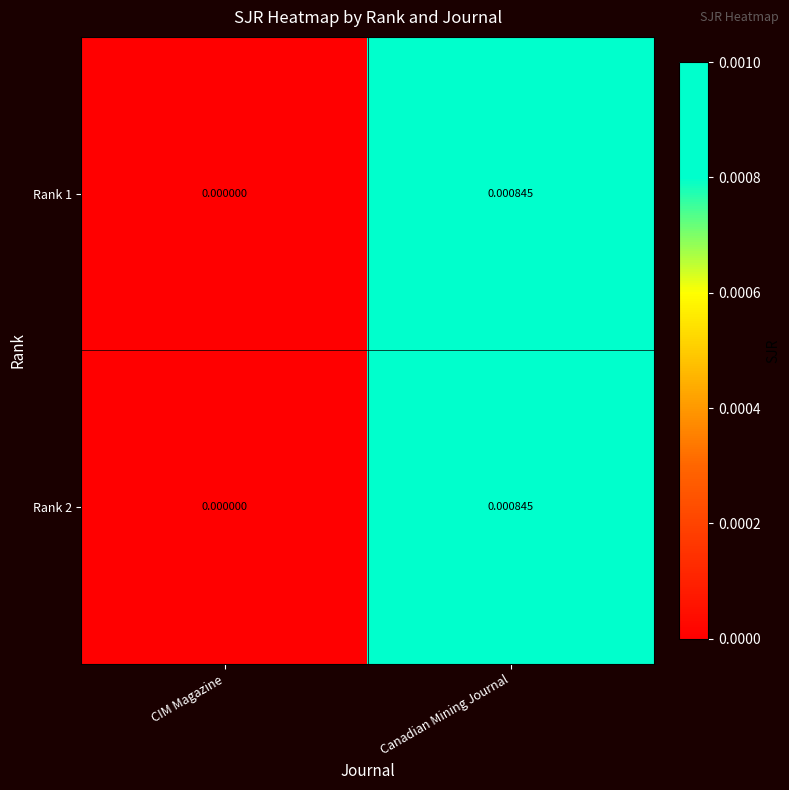

Where is Rank 1 nearest to the value 0?

CIM Magazine